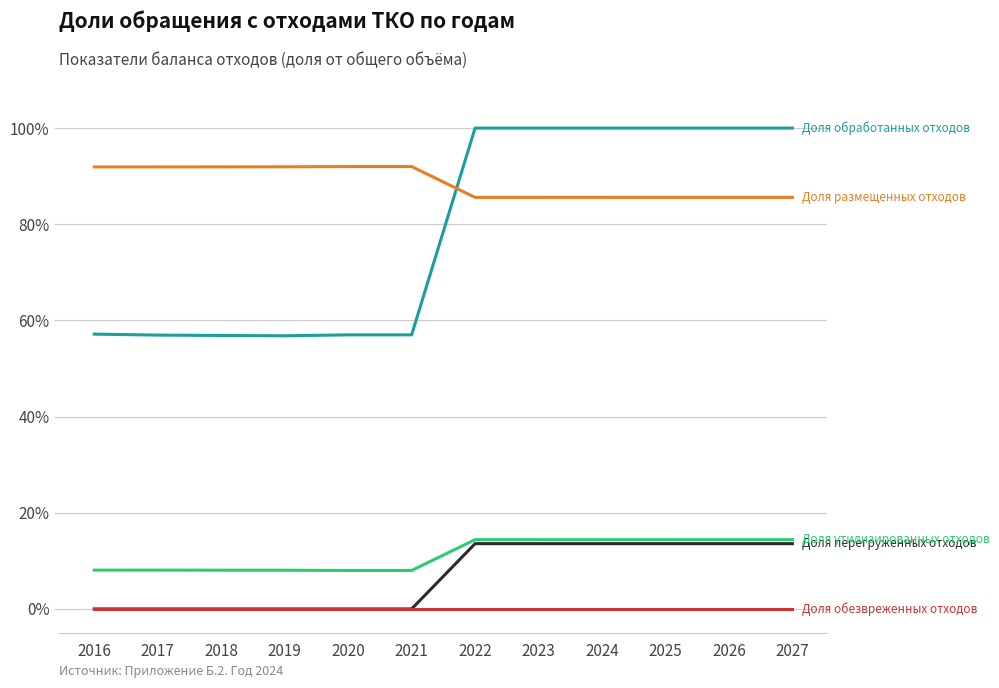

What is the difference between the highest and lowest values at 2027?

100.0